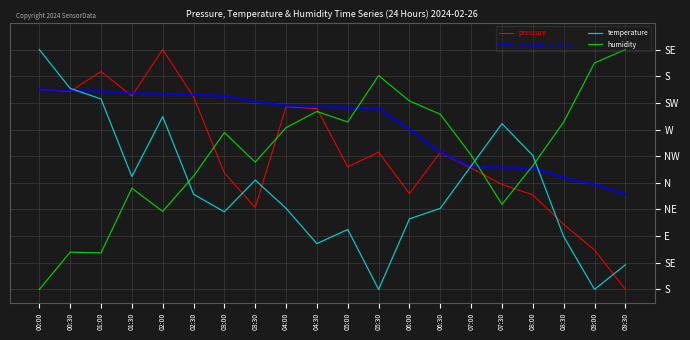

What is the spread (max minus min) of values at 00:30?

245.8